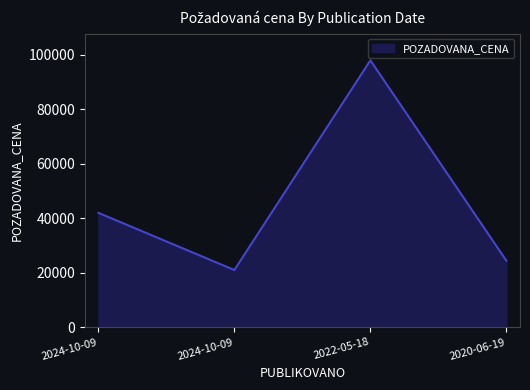

True or false: there are more than 1 points higher than both neighbors.

False